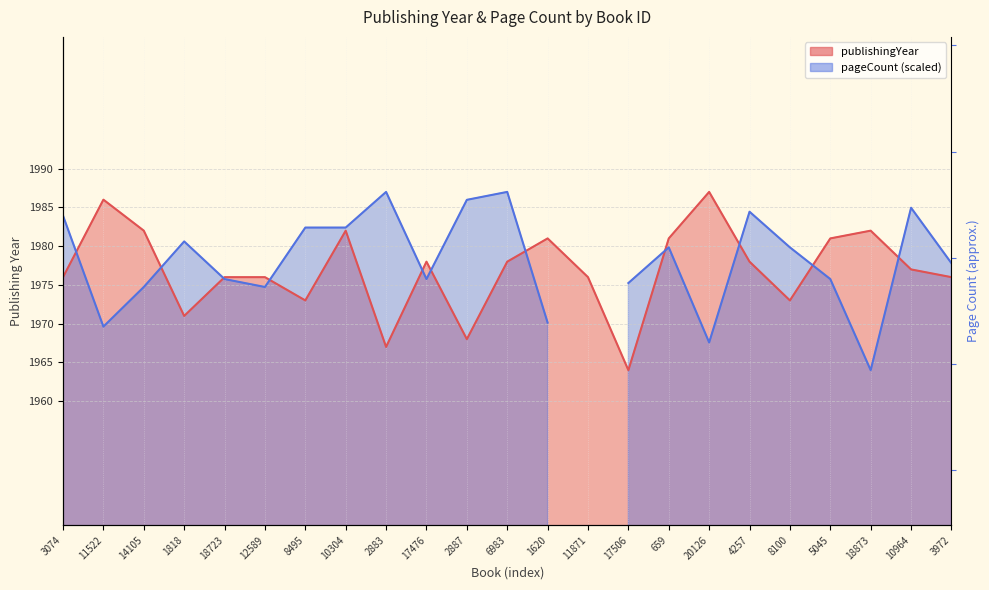

What is the smallest value displayed?

1964